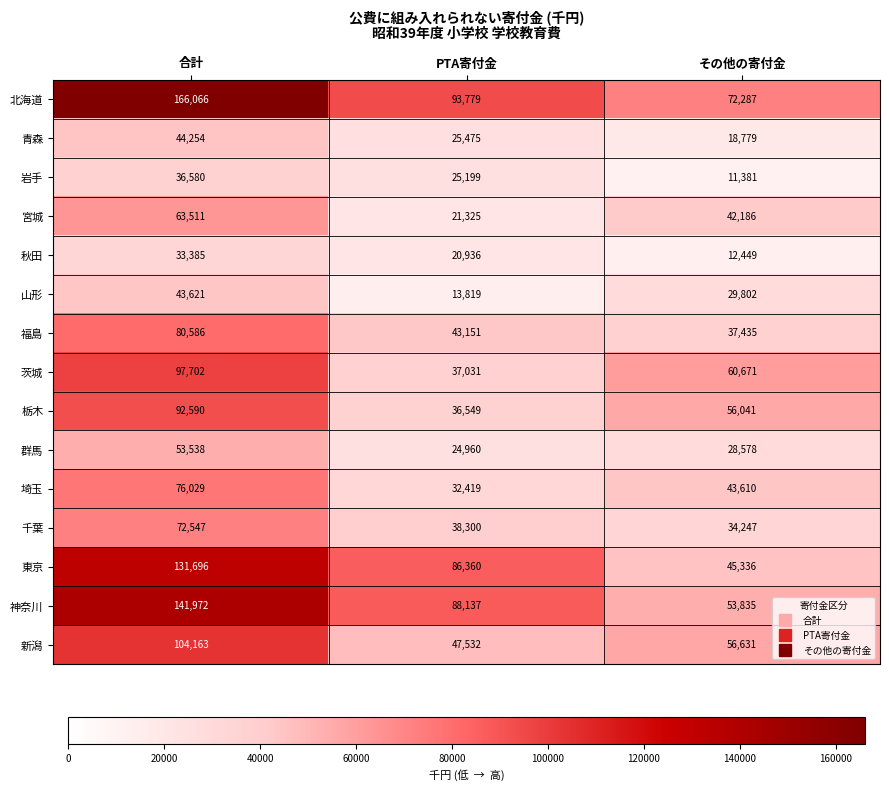

Which category has the highest value across all series?

合計